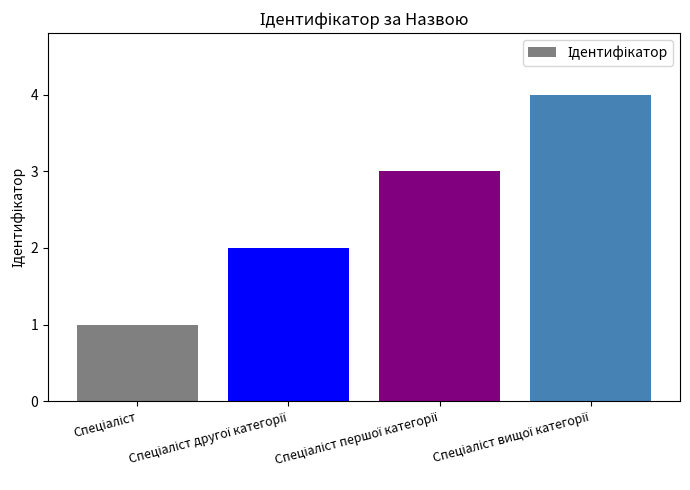

What is the greatest value displayed?

4